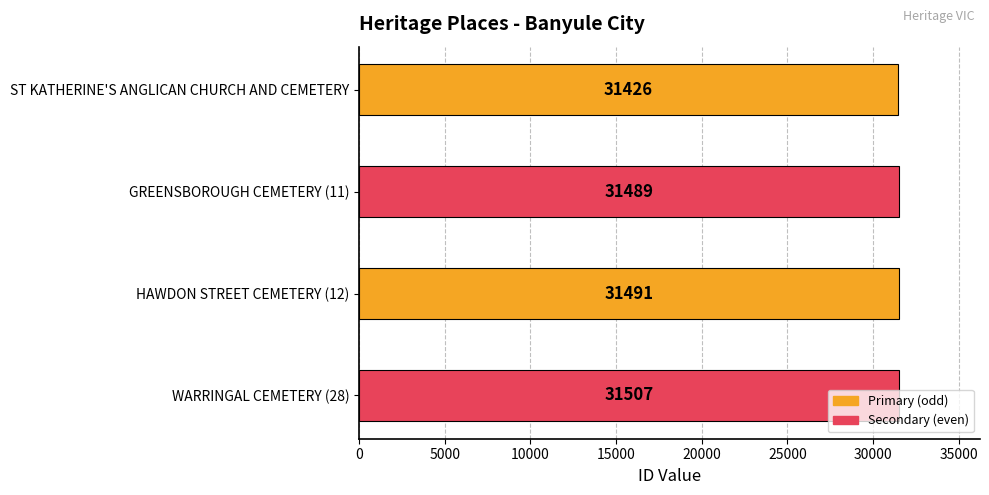

What is the sum of the values at HAWDON STREET CEMETERY (12) and WARRINGAL CEMETERY (28)?

62998